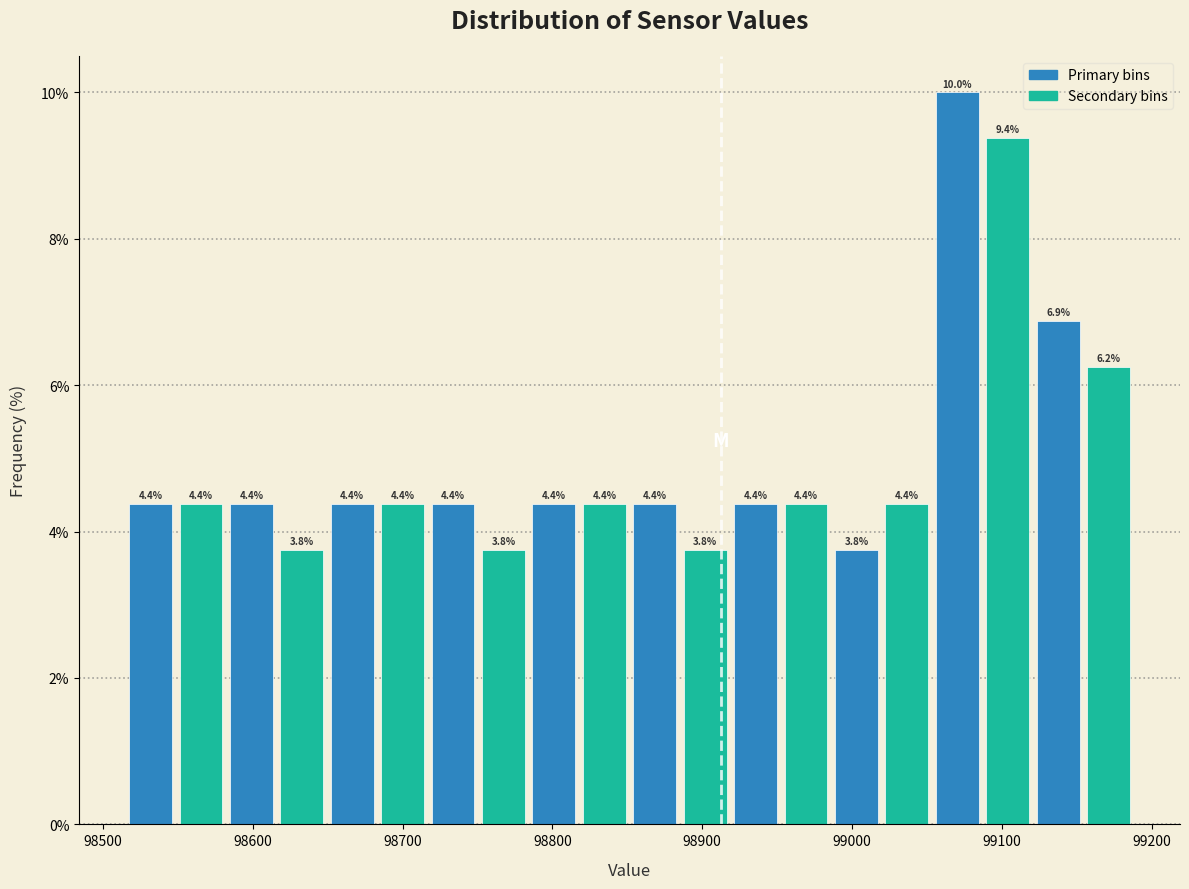

Around what value on the x-axis is the tallest bar? Give the approximate position of its centre, as read against the axis.

99070